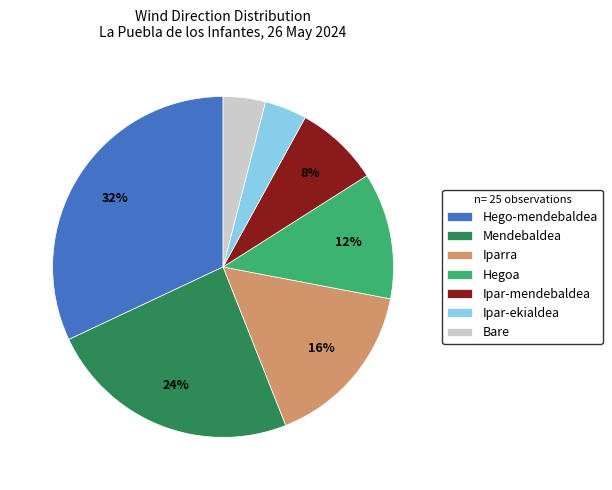

The Hego-mendebaldea slice represents 32% of the pie. True or false?

True